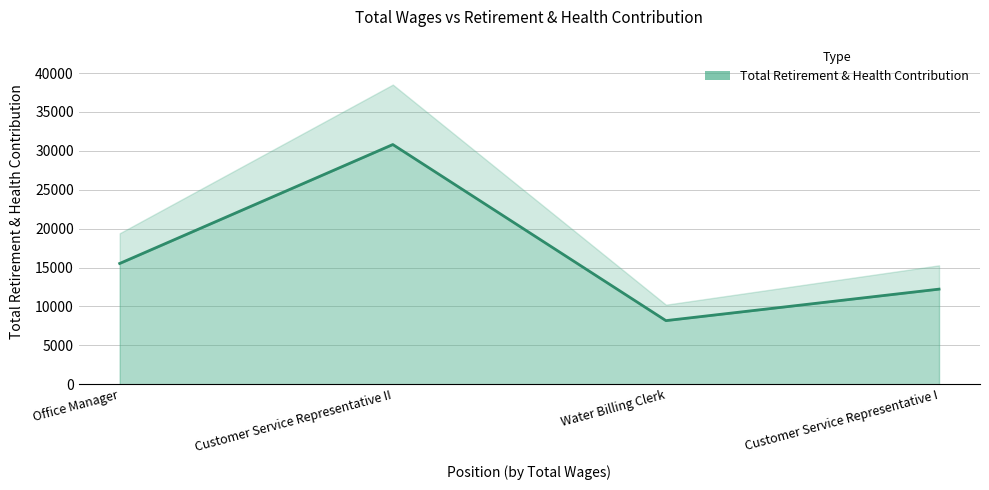

Which has a higher value, Office Manager or Customer Service Representative II?

Customer Service Representative II